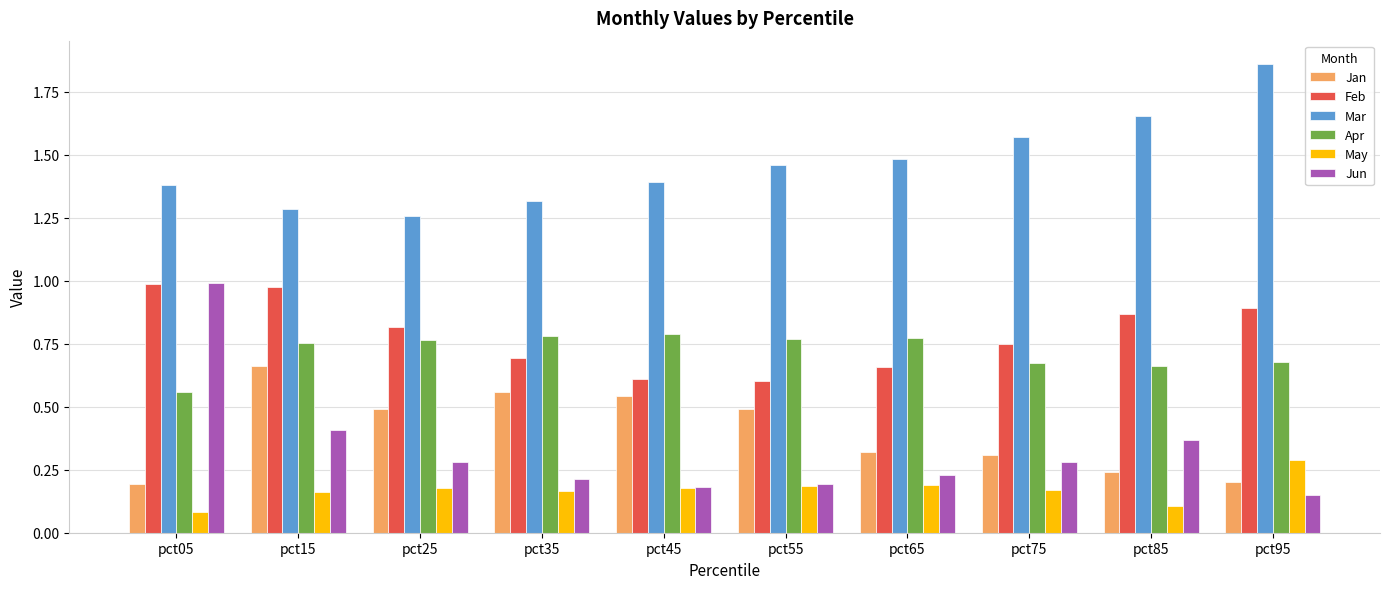

At pct15, list the series in order from smallest to largest.

May, Jun, Jan, Apr, Feb, Mar